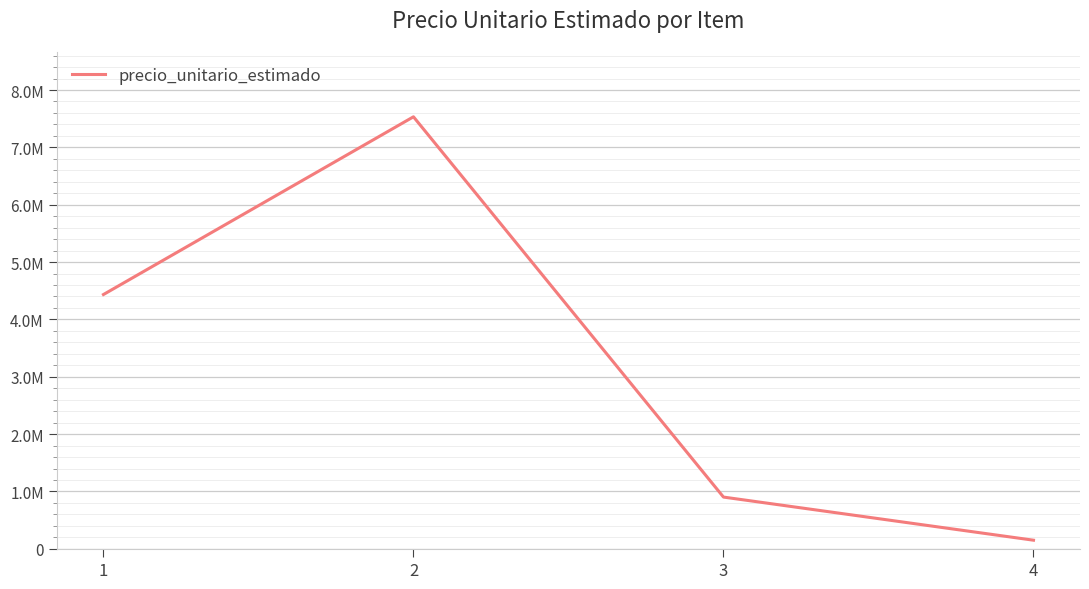

What is the smallest value displayed?

150000